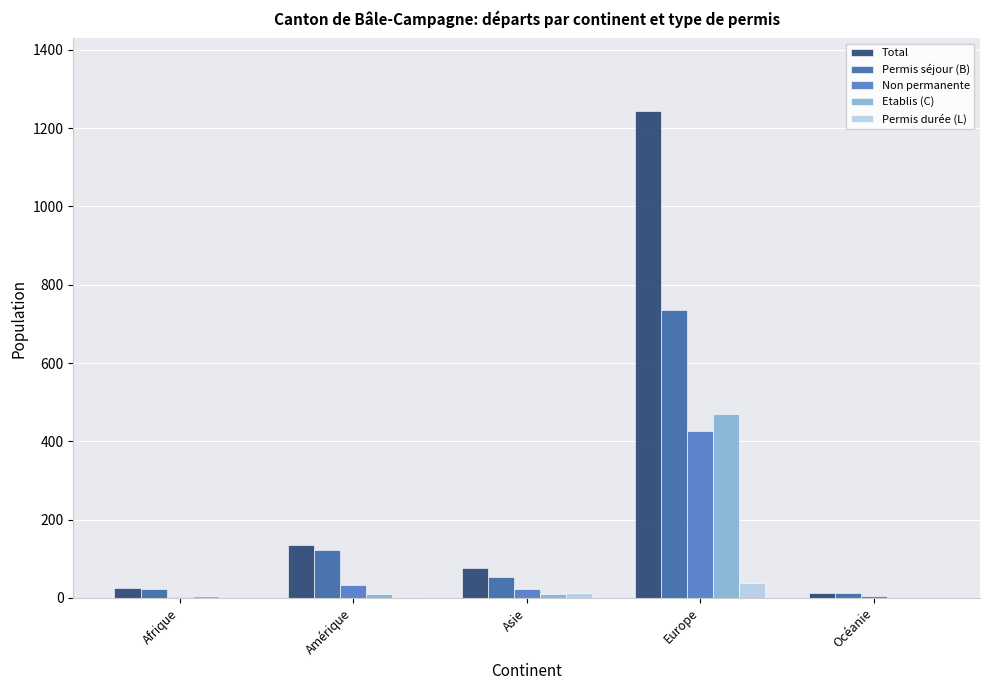

At which category is the sum across all series the highest?

Europe